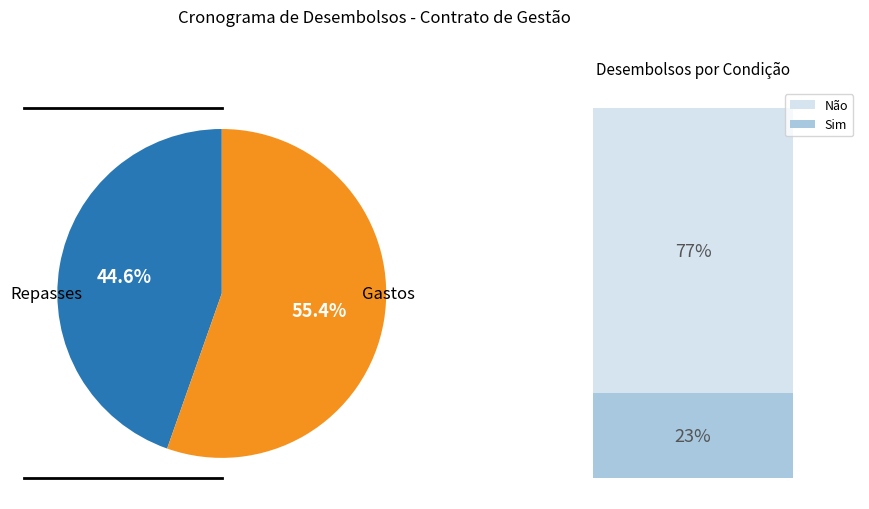

Does any single category account for the majority?

Yes